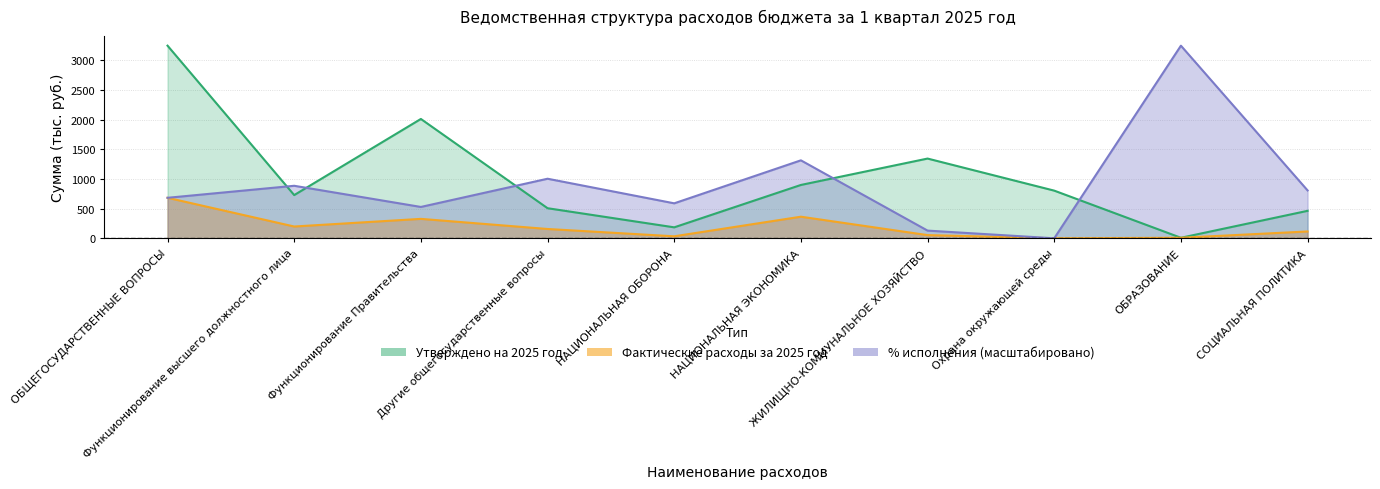

True or false: Фактические расходы за 2025 год has a value of 682.3 at ОБЩЕГОСУДАРСТВЕННЫЕ ВОПРОСЫ.

True